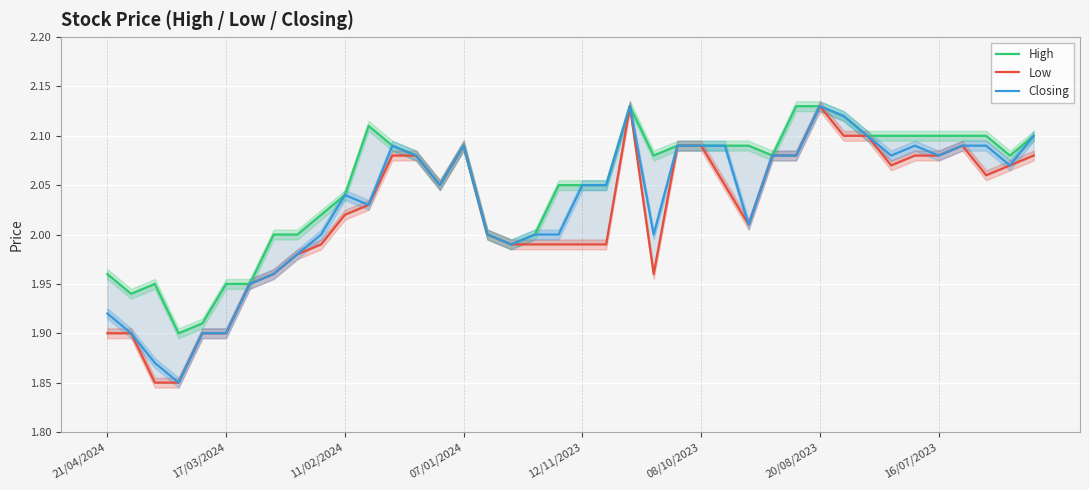

How many interior local valleys does the Closing series have?

9